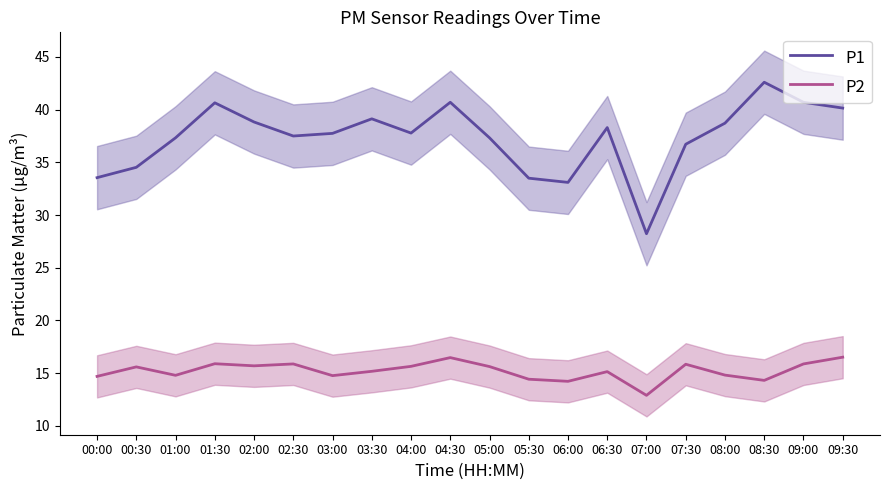

How many interior local valleys does the P1 series have?

4